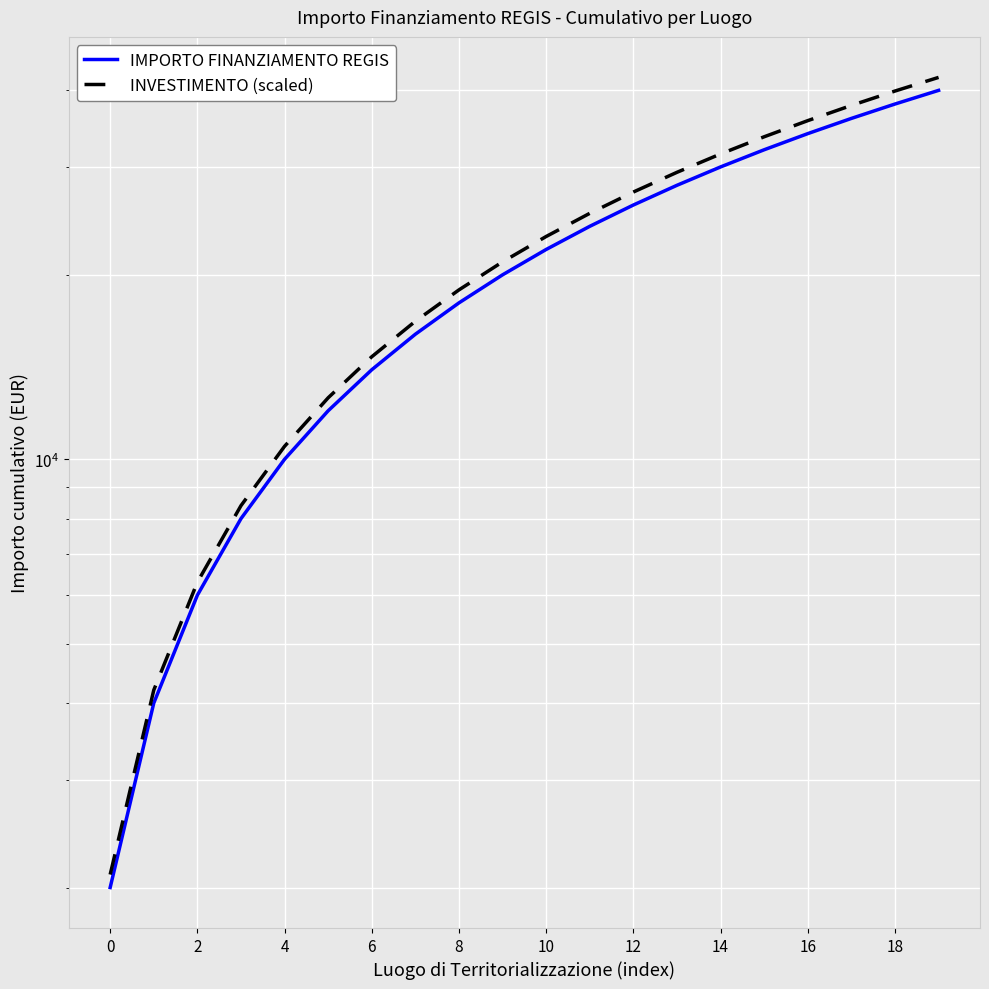

How many lines are shown in the chart?

2